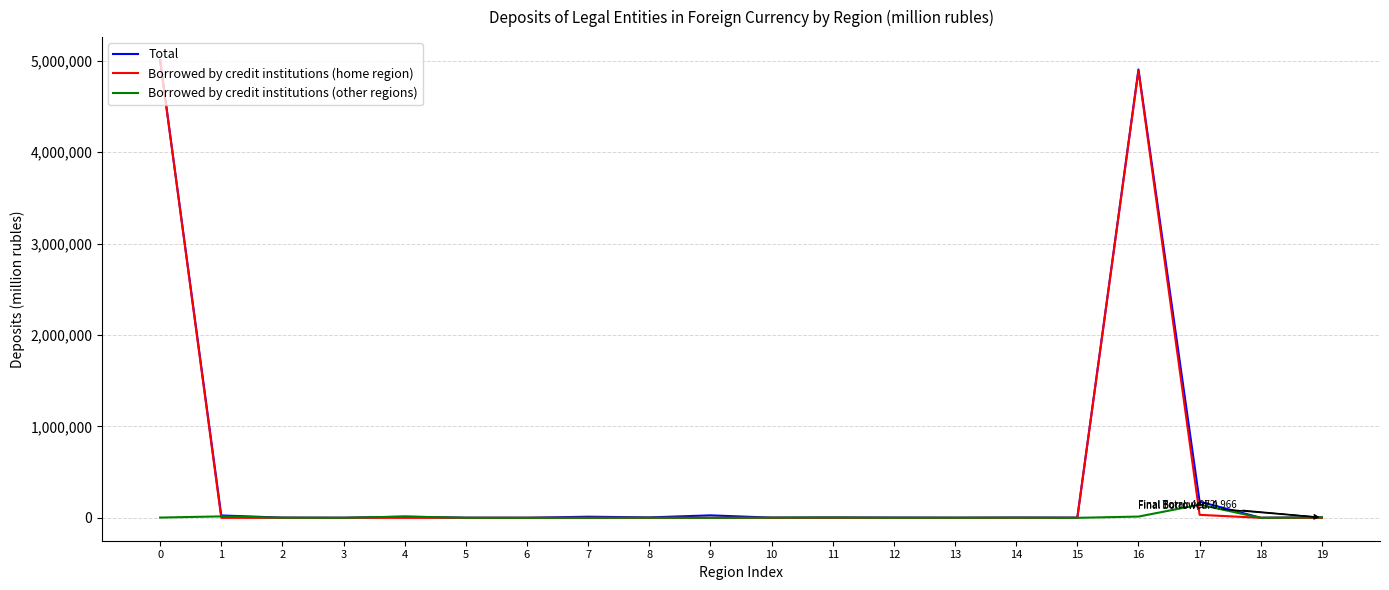

Which series changed the most between 0 and 18?

Total